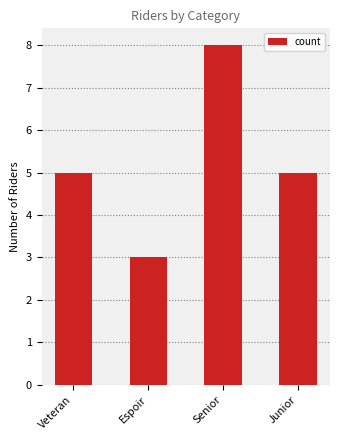

Read the value at Senior.

8